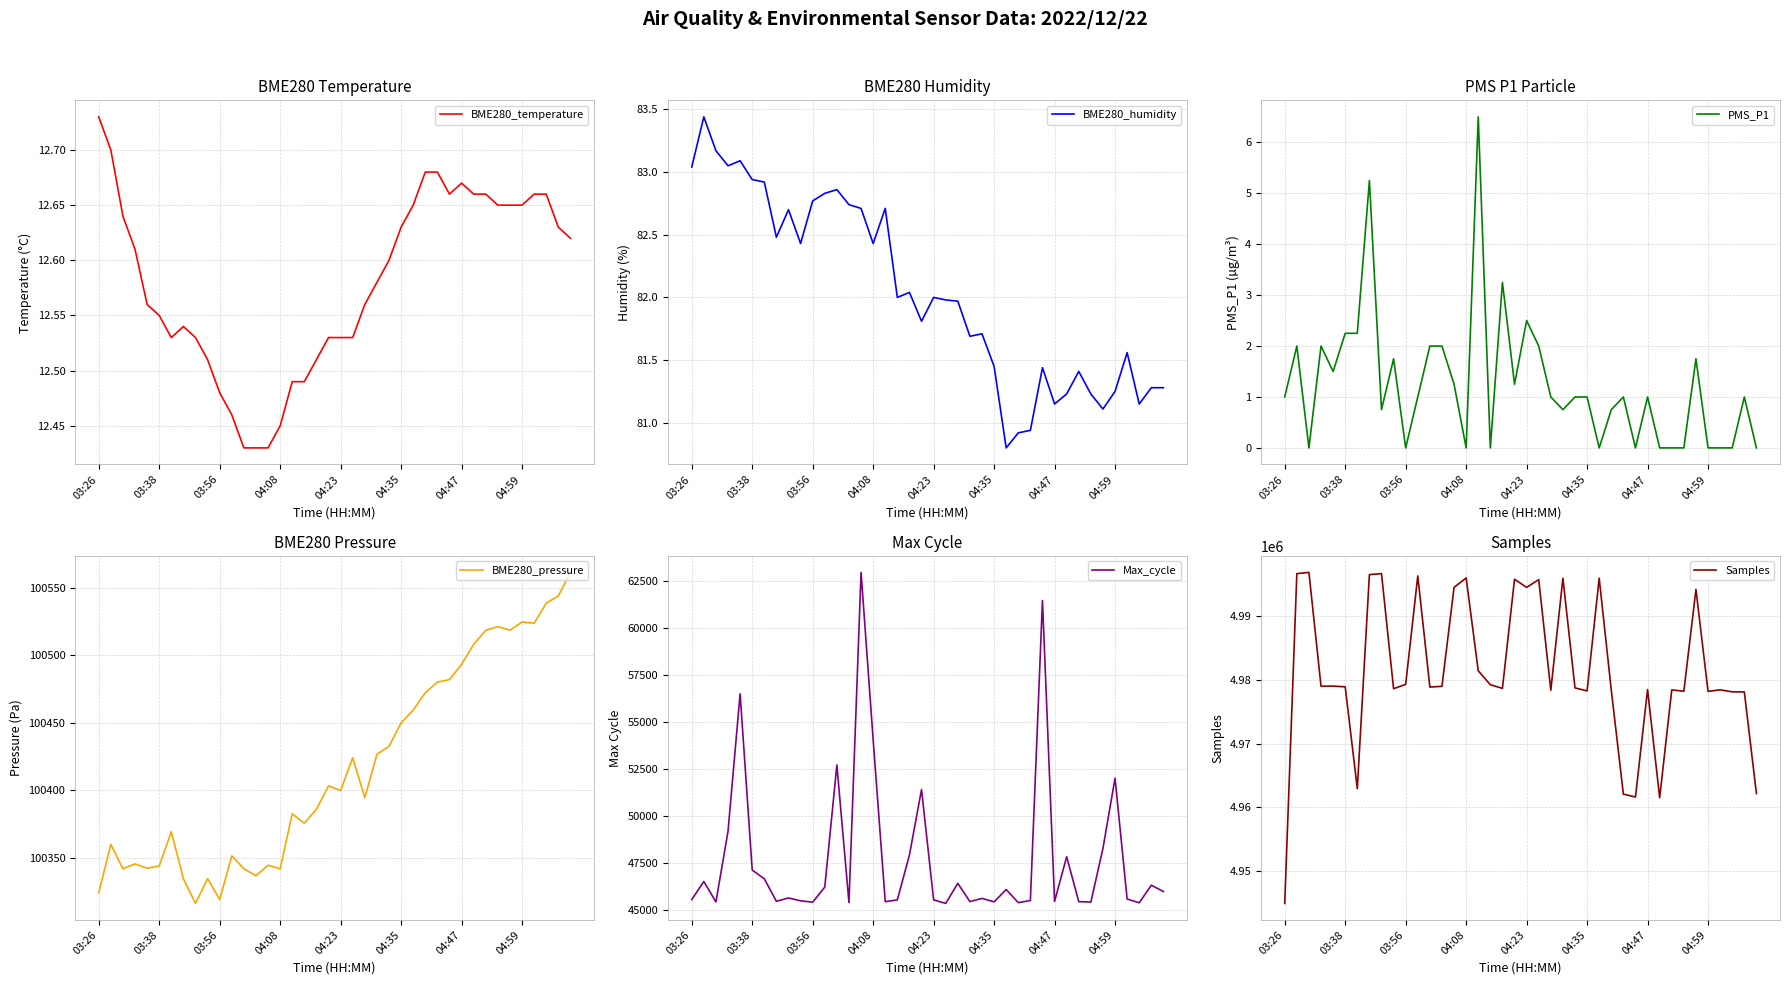

How many interior local valleys does the BME280_humidity series have?

11